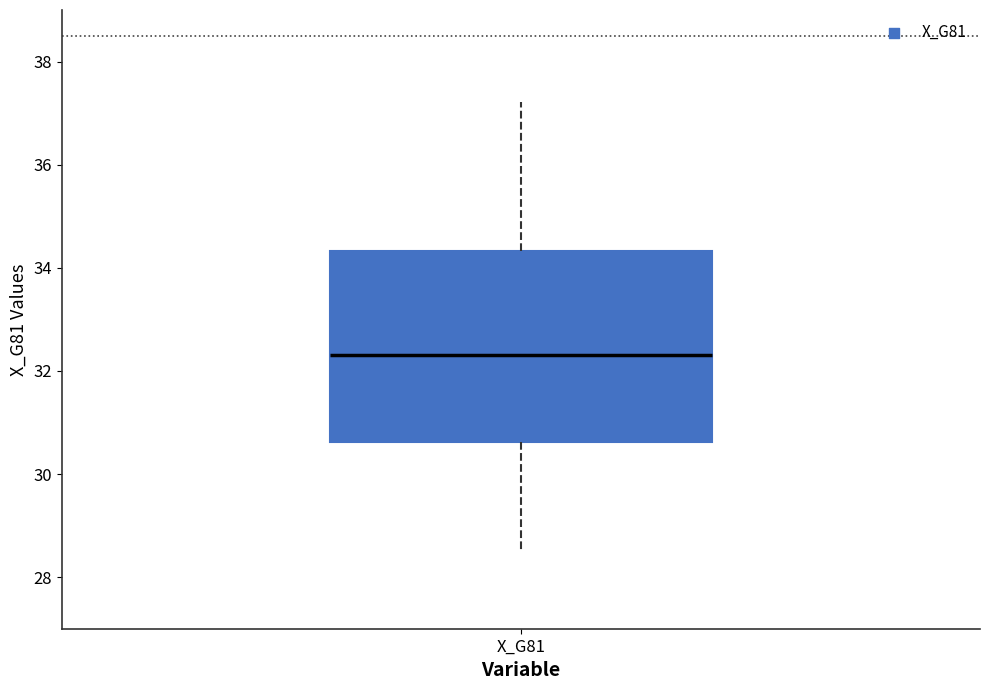

Read this box plot against the y-axis: the position of the median line, the range covered by the box, and the ends of both whiskers. The values are not printed on the chart, so give them approximately, as read against the axis.

median 32.4, box 30.6 to 34.4, whiskers 28.6 to 37.2